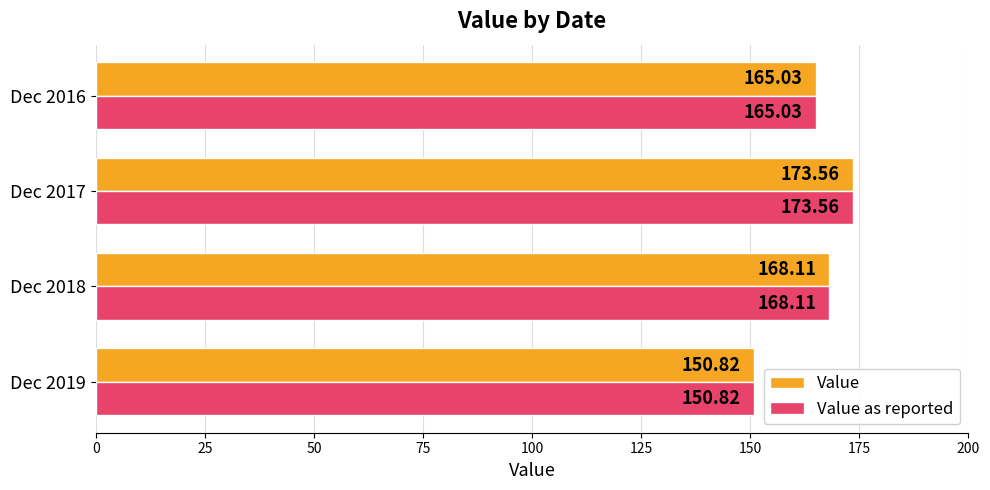

Rank the categories by Value as reported value from lowest to highest.

Dec 2019, Dec 2016, Dec 2018, Dec 2017